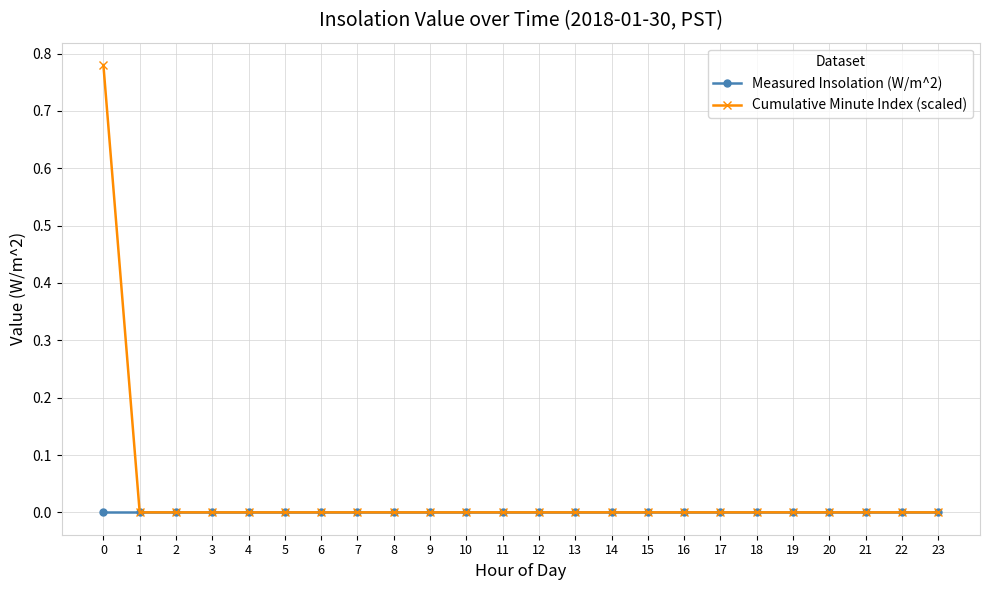

Rank the series by their average value, from highest to lowest.

Cumulative Minute Index (scaled), Measured Insolation (W/m^2)